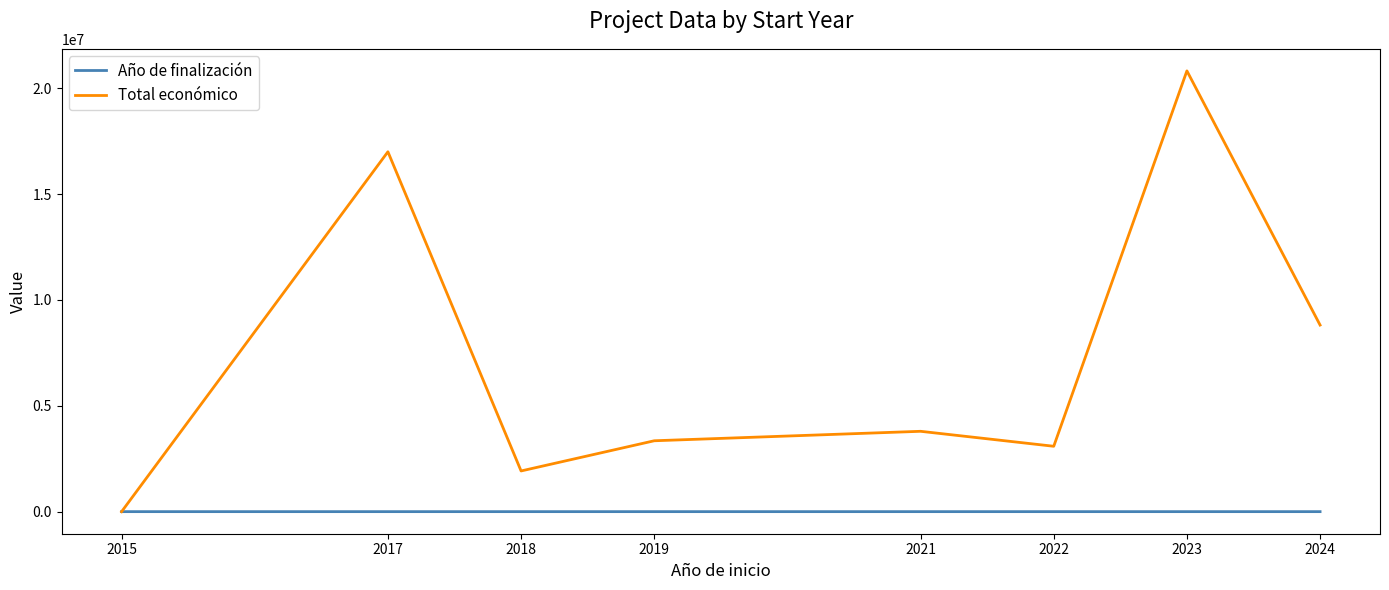

Which series has the widest spread of values?

Total económico